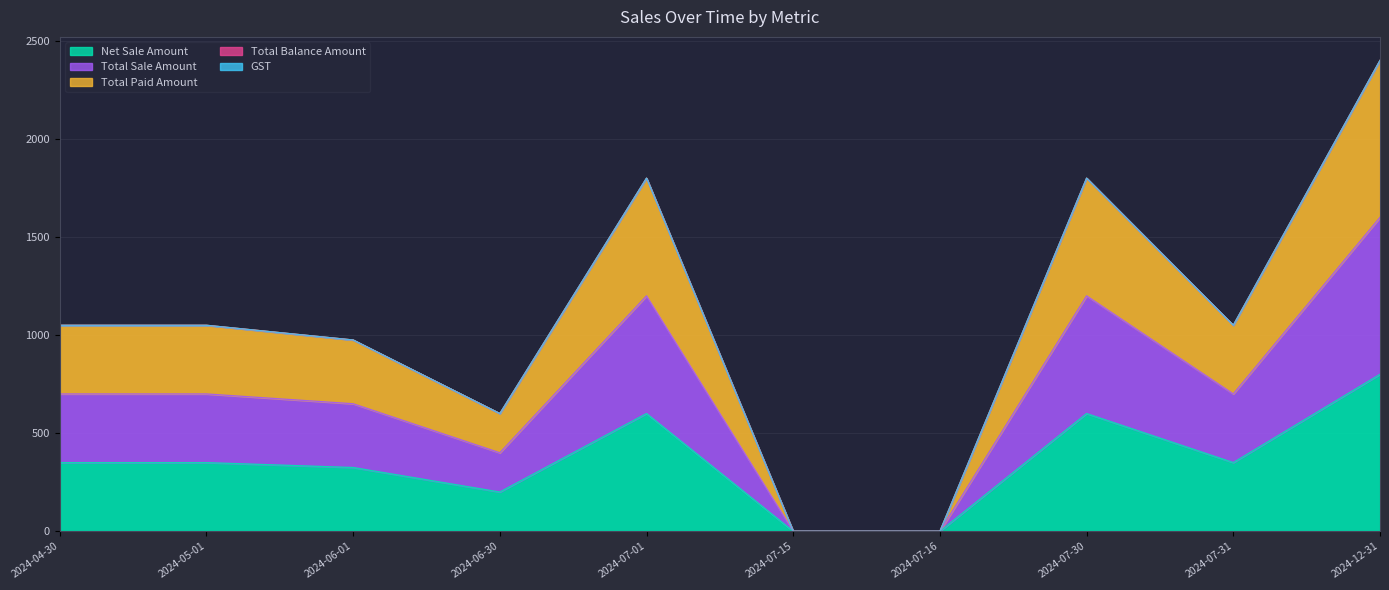

At which category is the sum across all series the highest?

2024-12-31